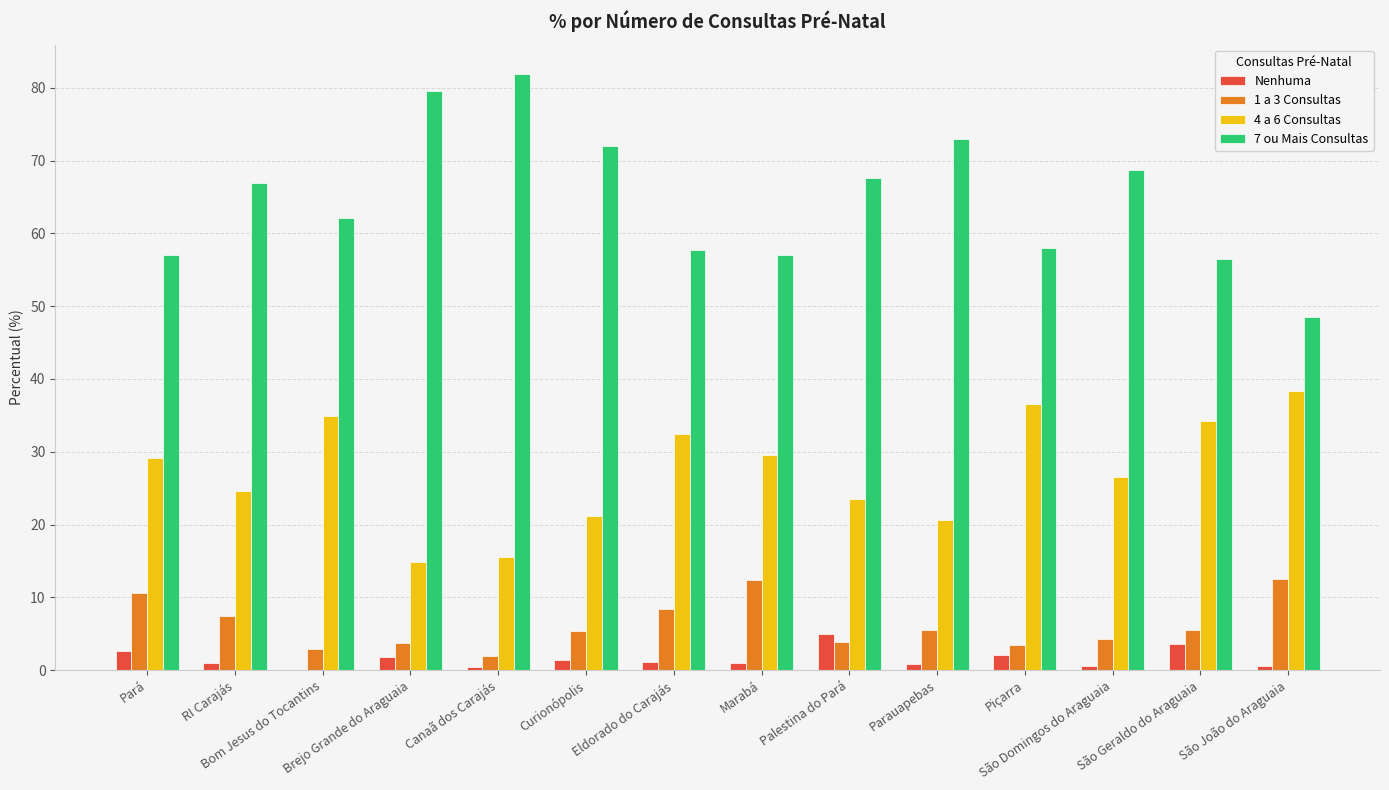

The 7 ou Mais Consultas series shows 13.7 at RI Carajás. True or false?

False